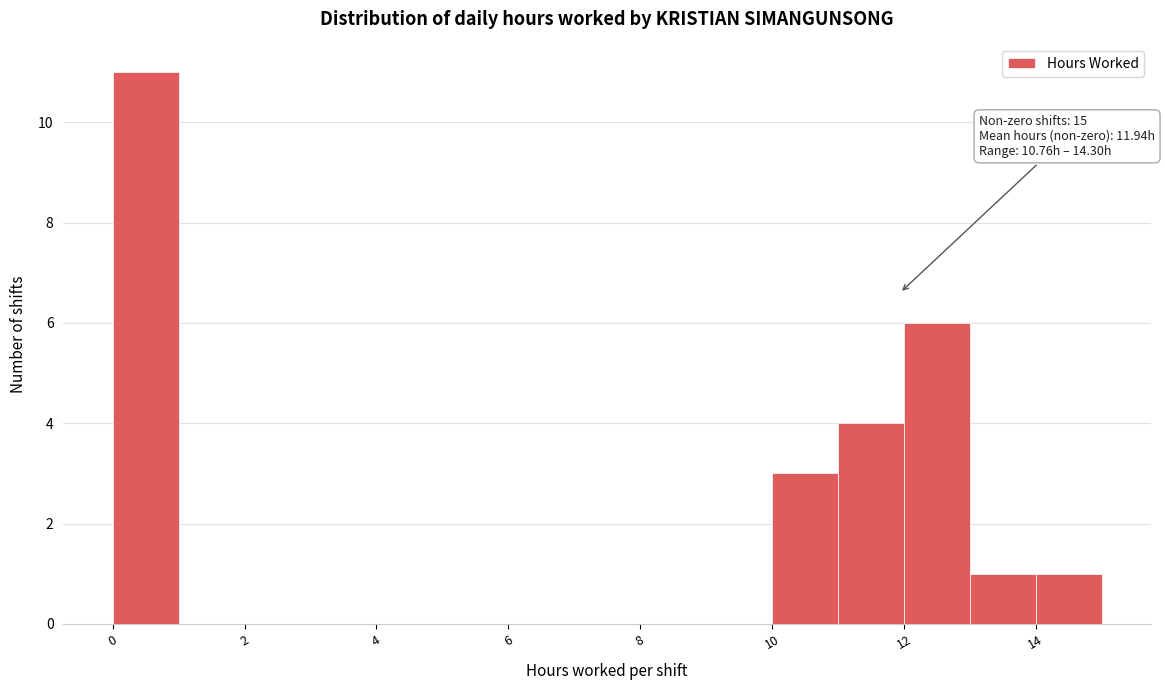

Which range on the x-axis has the tallest bar?

0 to 1